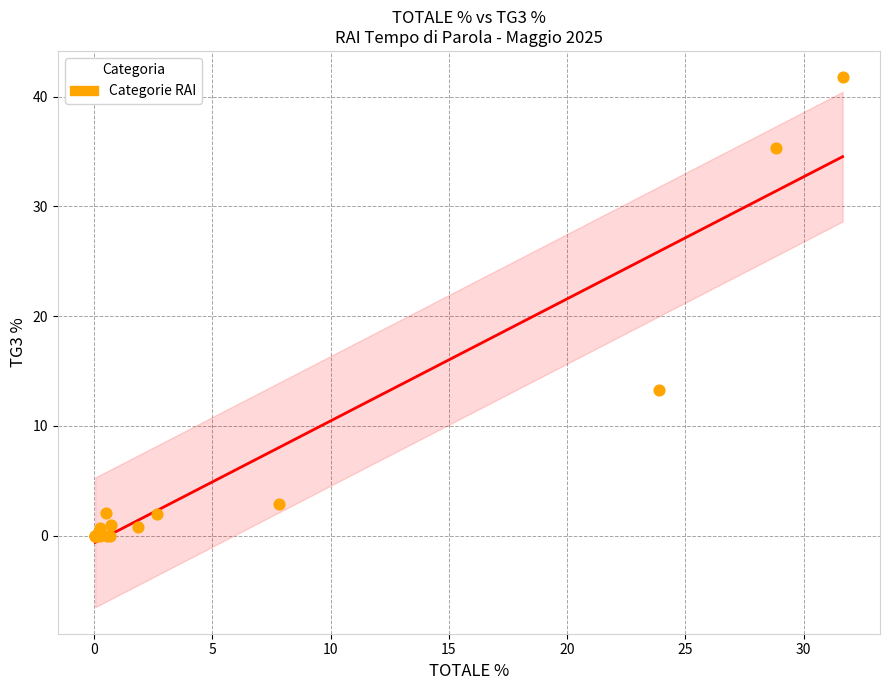

What Y value in the scatter plot is closest to 20?

13.2